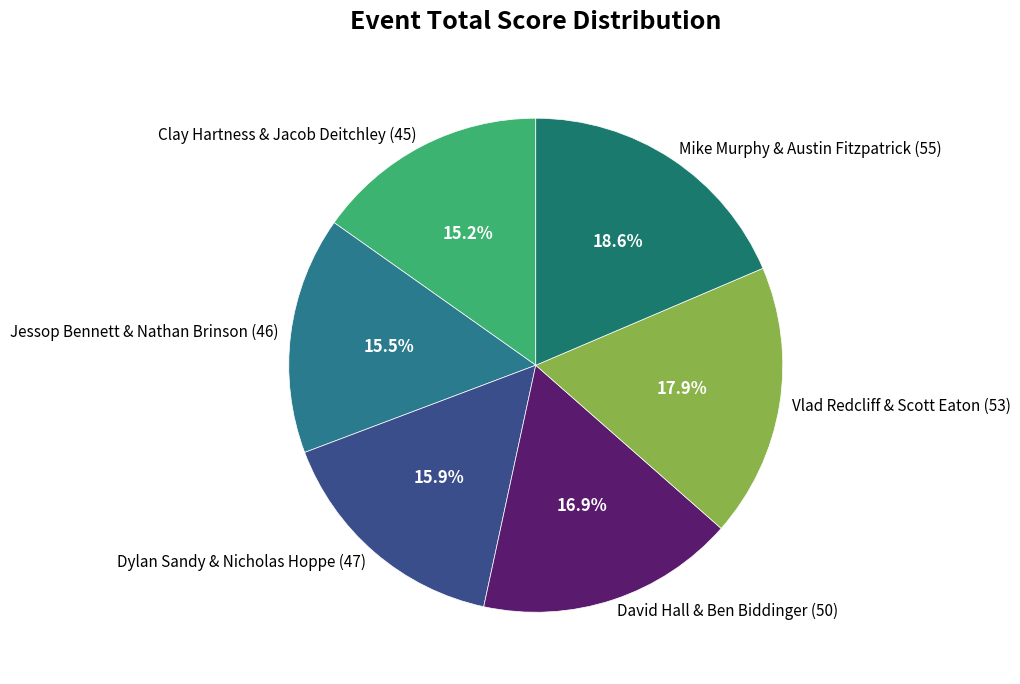

Between Vlad Redcliff & Scott Eaton (53) and Mike Murphy & Austin Fitzpatrick (55), which is larger?

Mike Murphy & Austin Fitzpatrick (55)